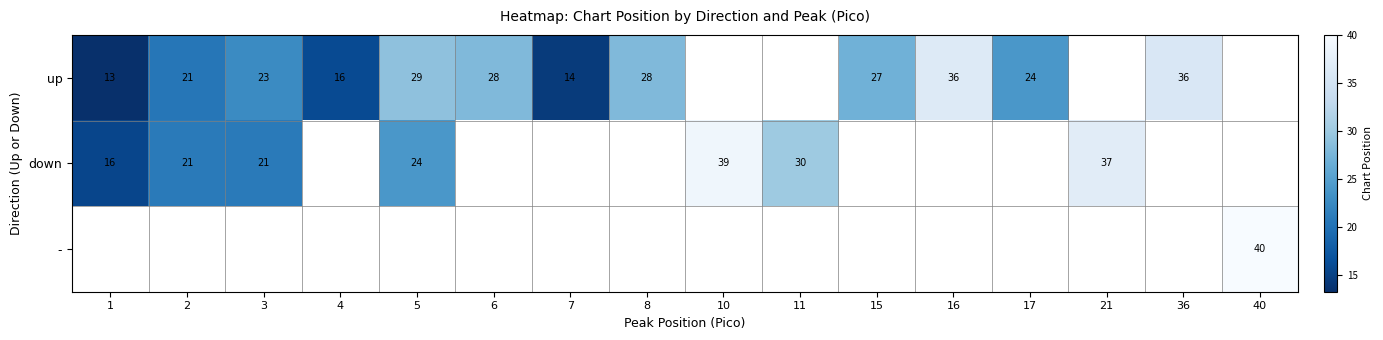

The value of up at 36 is 23.7. True or false?

False